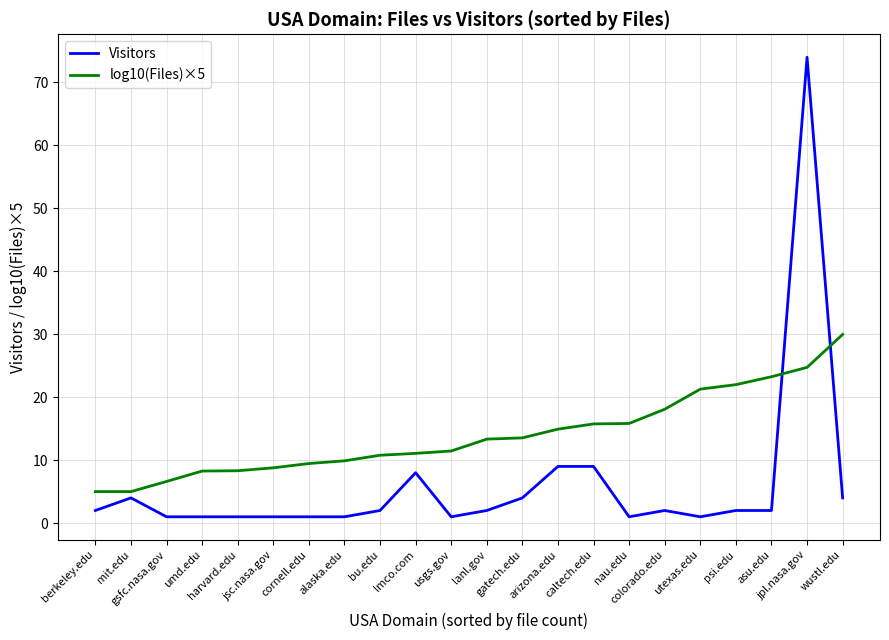

Is it true that Visitors equals 1.0 at gsfc.nasa.gov?

True